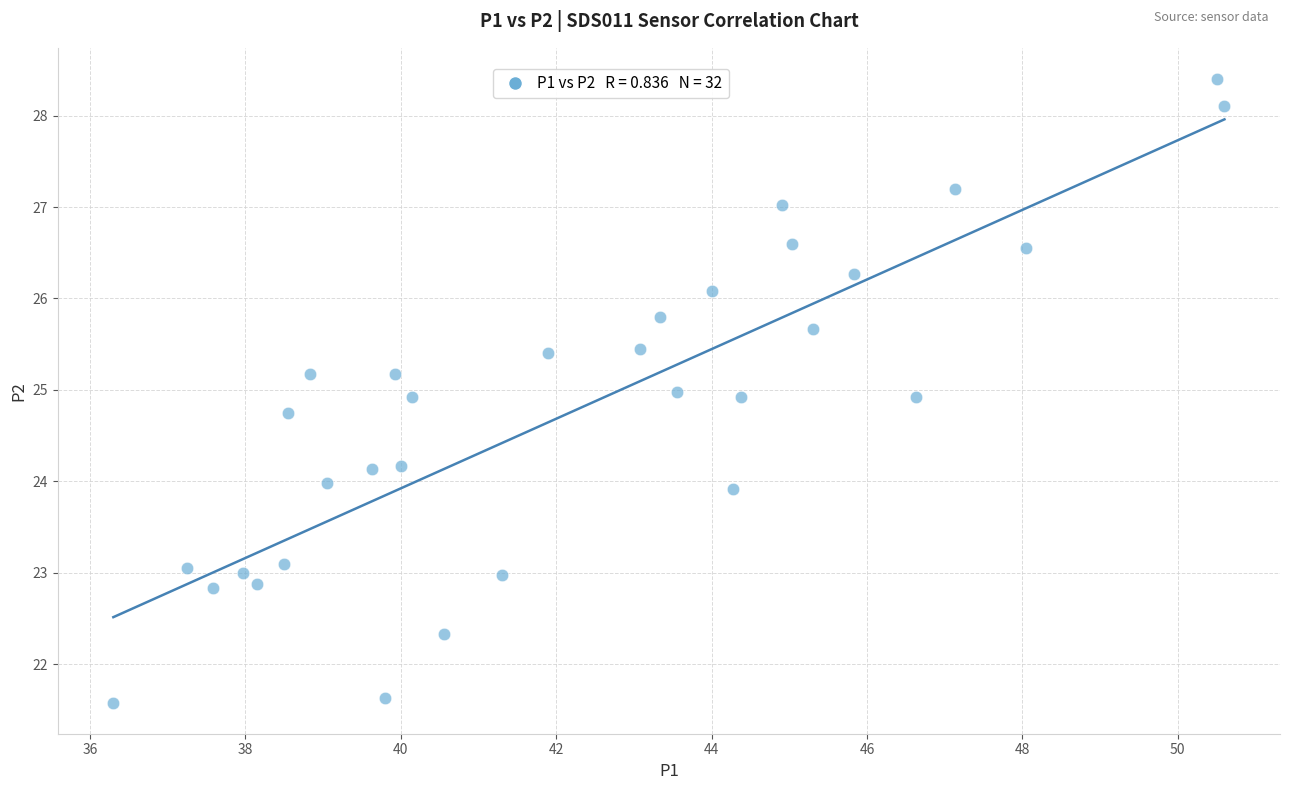

What is the range of X values (max minus min)?

14.3